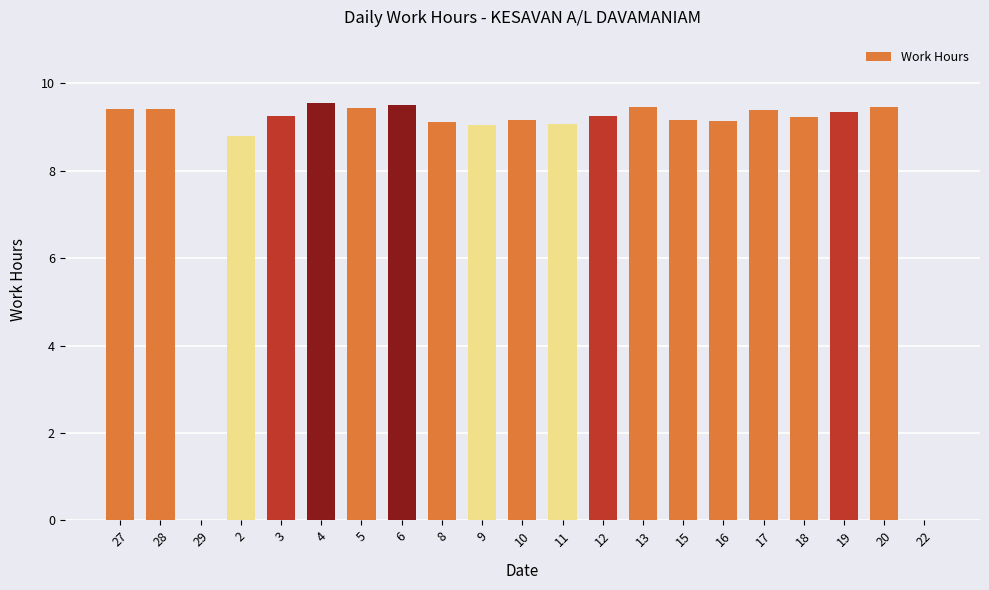

True or false: the data shows 4.3 at 13.

False